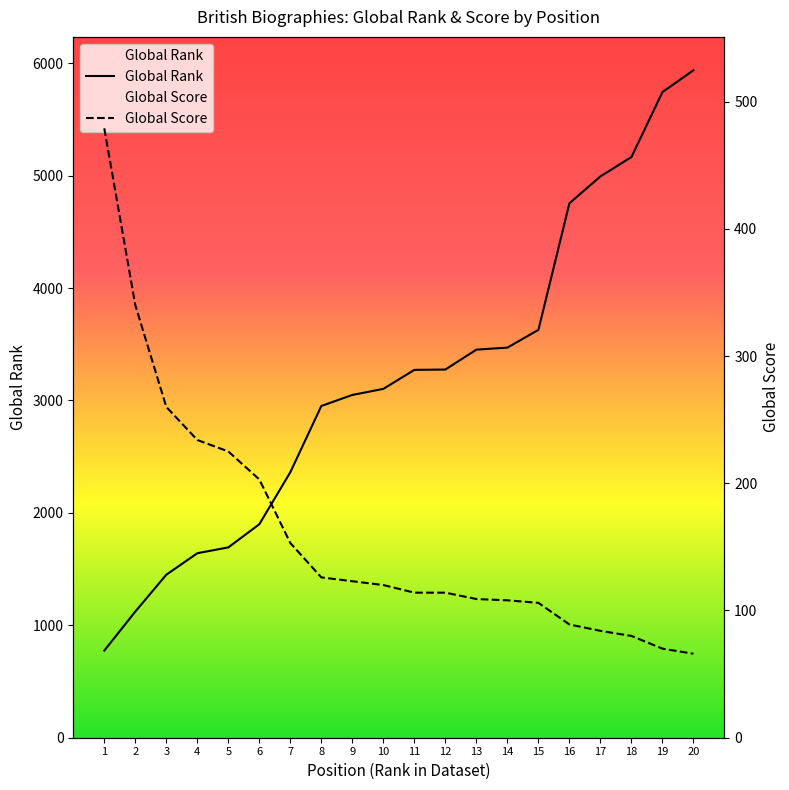

Is this an area chart (filled region under the line)?

No